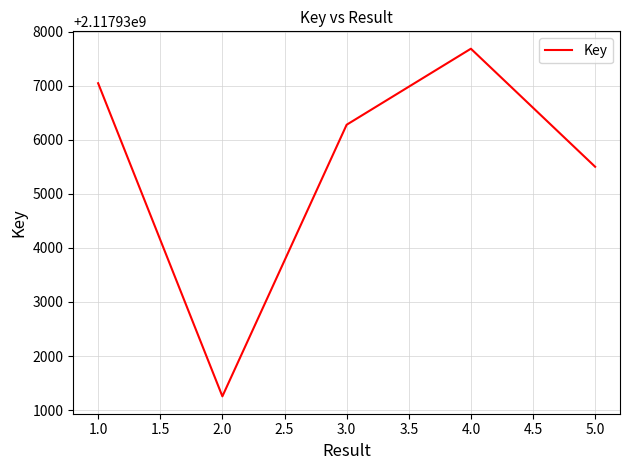

The value at 1.0 is 2117937045. True or false?

True